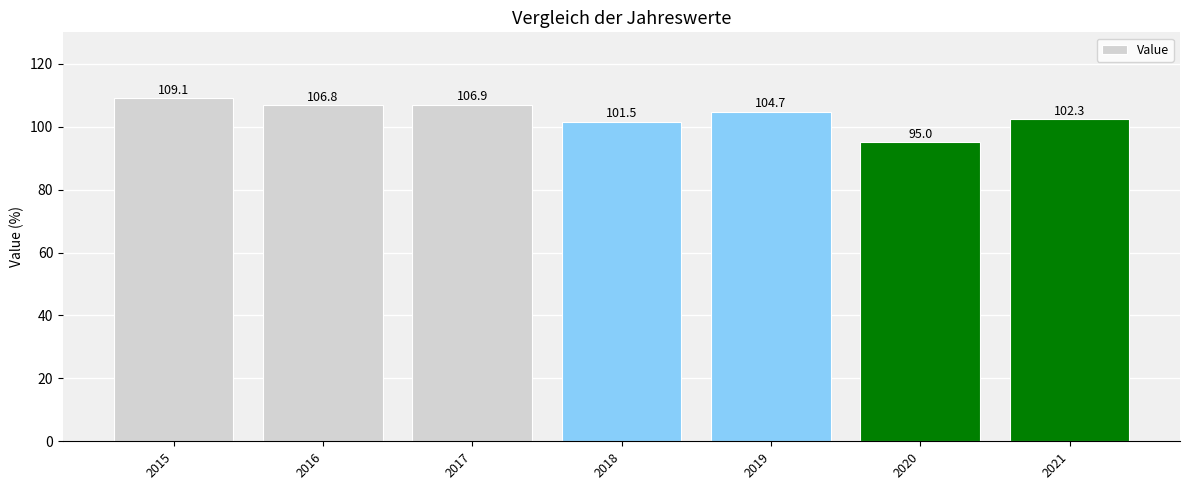

What is the ratio of the value at 2017 to the value at 2020?

1.1